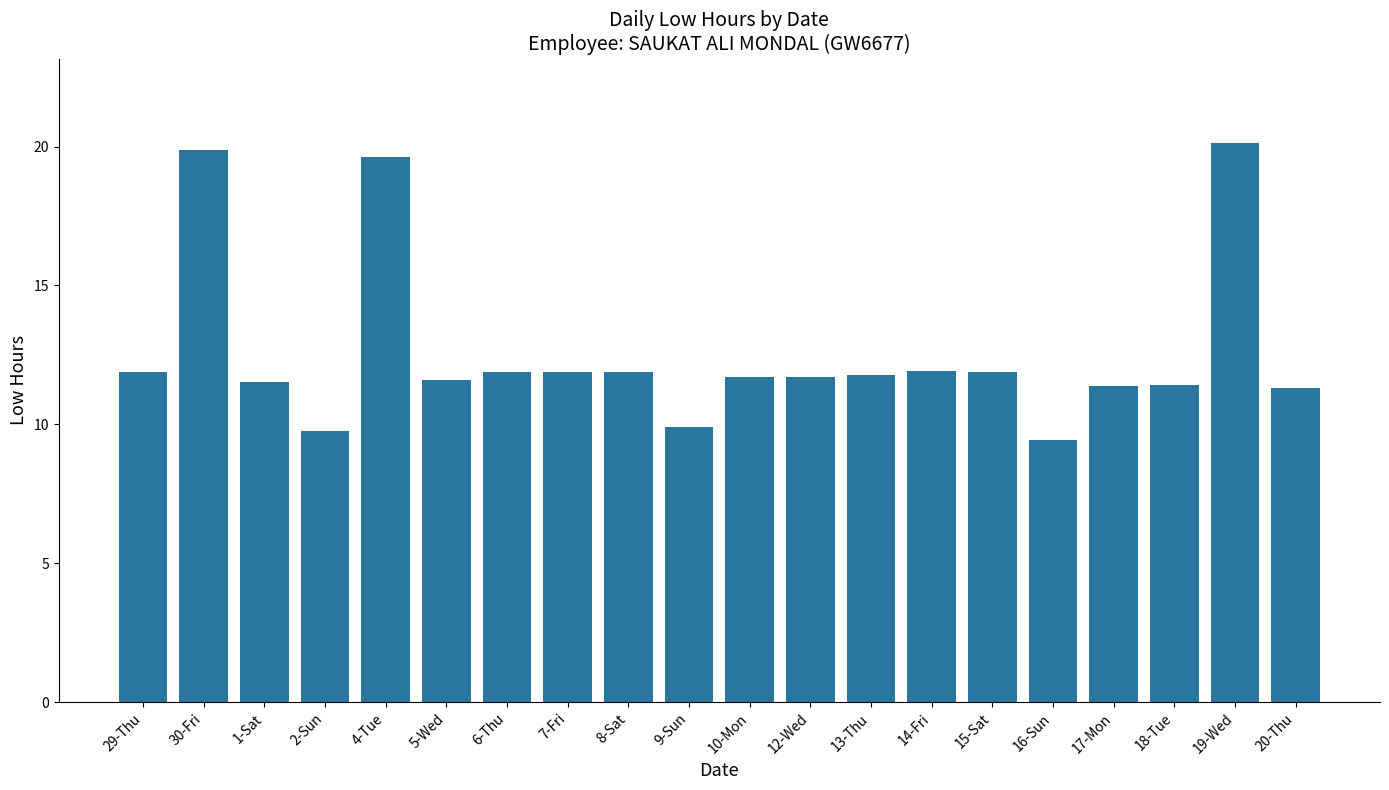

The chart shows a value of 11.9 at 7-Fri. True or false?

True